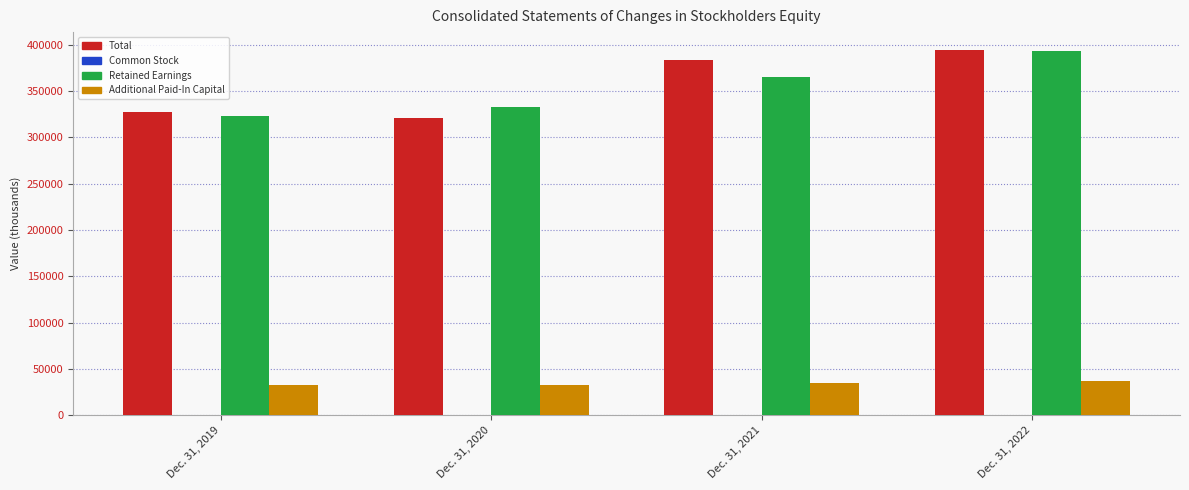

What is the sum of all Total values?

1425035